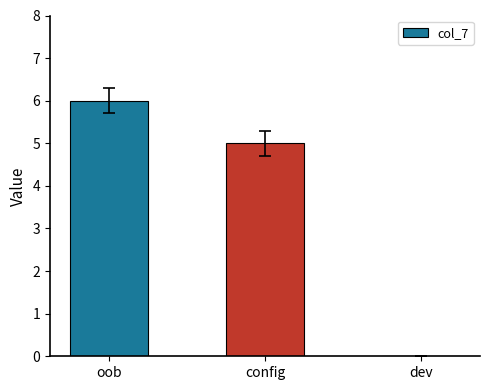

True or false: the data shows 7 at config.

False